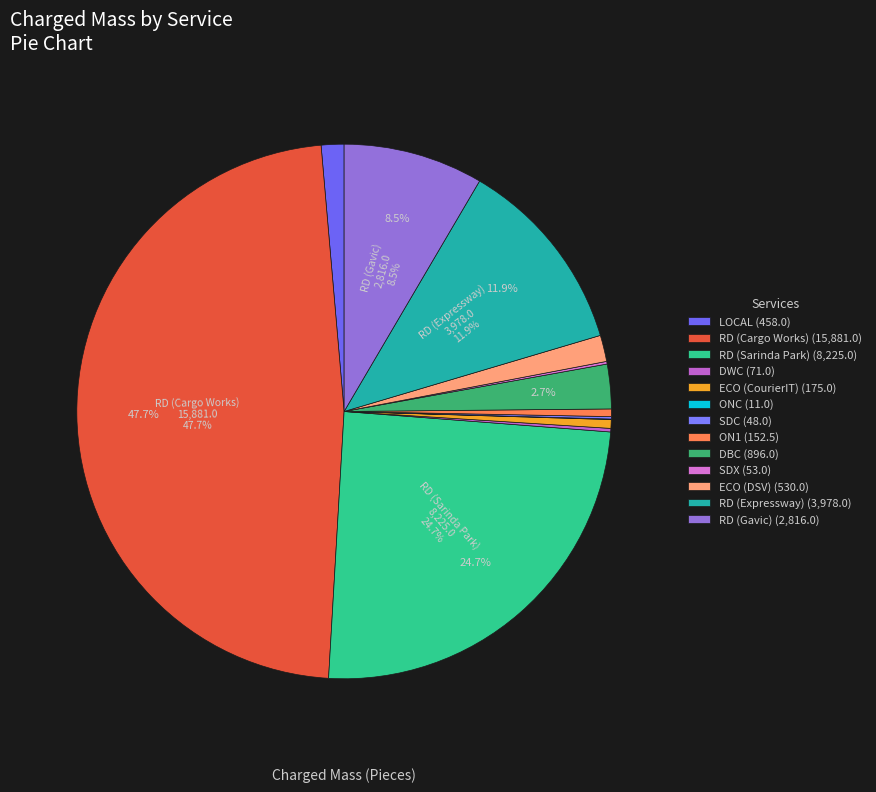

To the nearest percent, what percentage of the pie is RD (Gavic)?

8%